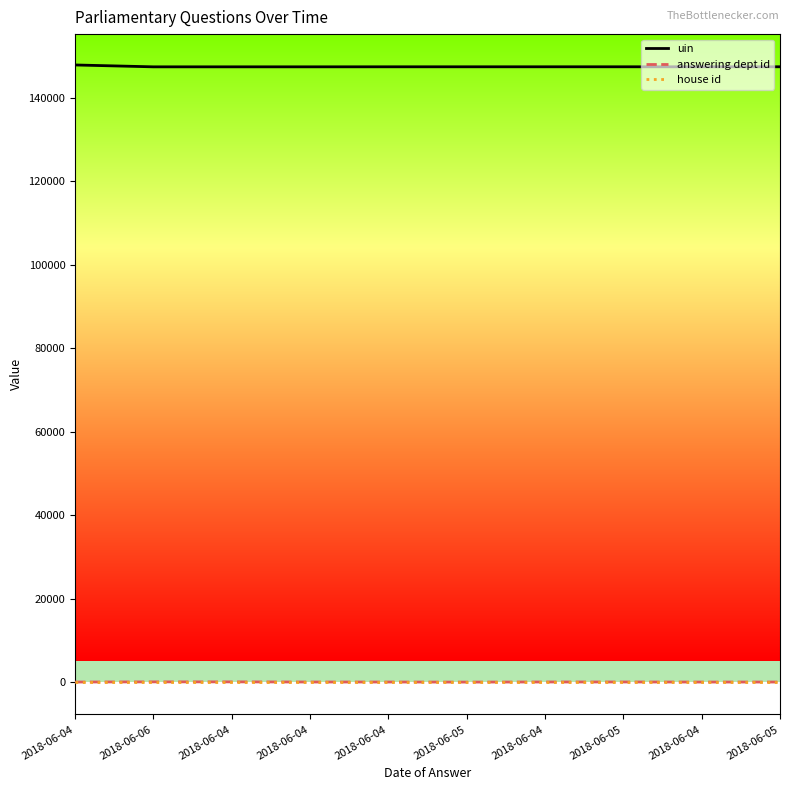

Rank the categories by house id value from highest to lowest.

2018-06-04, 2018-06-06, 2018-06-04, 2018-06-04, 2018-06-04, 2018-06-05, 2018-06-04, 2018-06-05, 2018-06-04, 2018-06-05